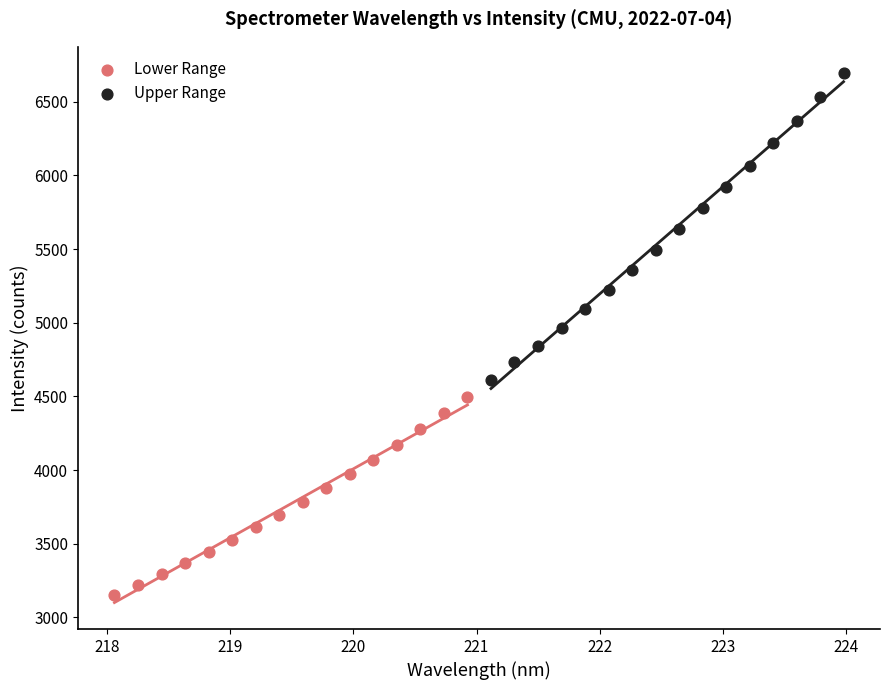

Which series contains the highest Y value?

Upper Range